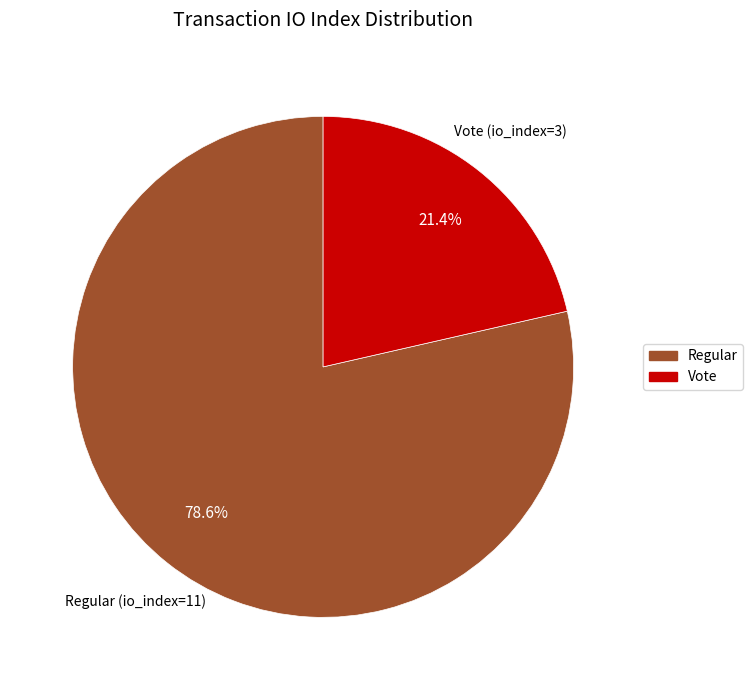

Is there a majority slice in this chart?

Yes